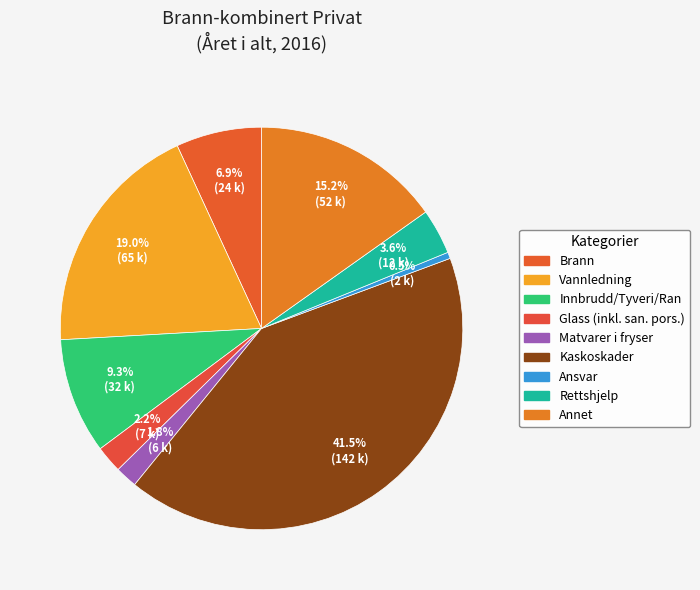

To the nearest percent, what is the difference between the largest and smallest slice percentages?

41%